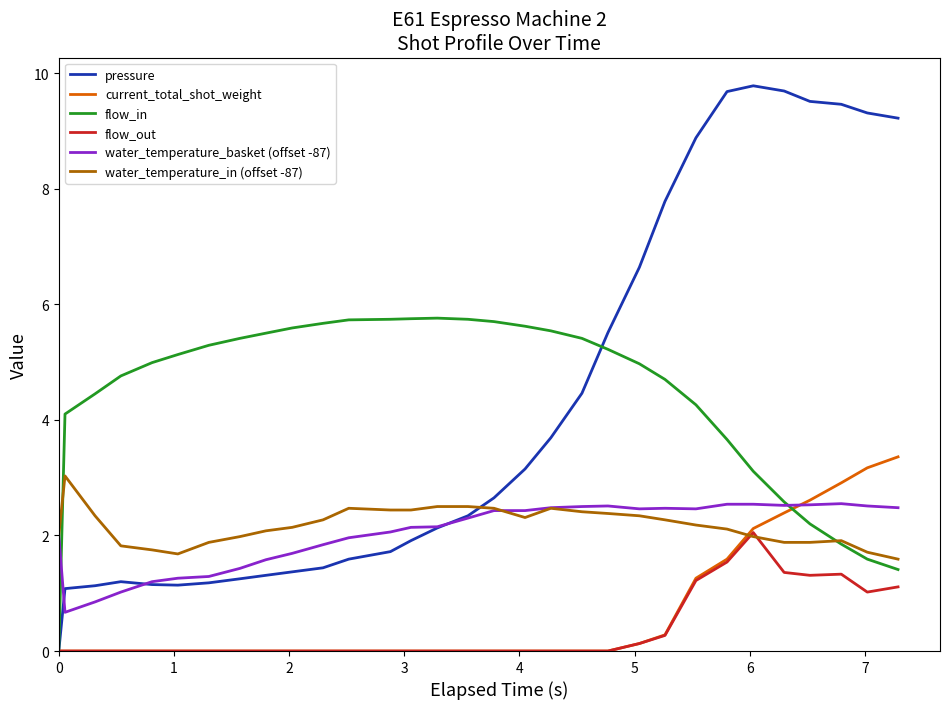

Which series has the widest spread of values?

pressure